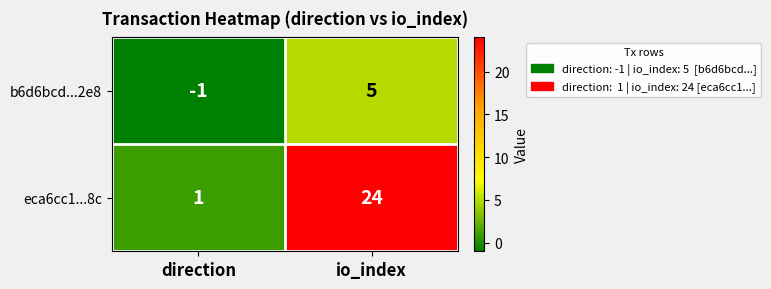

What is the minimum value shown in the chart?

-1